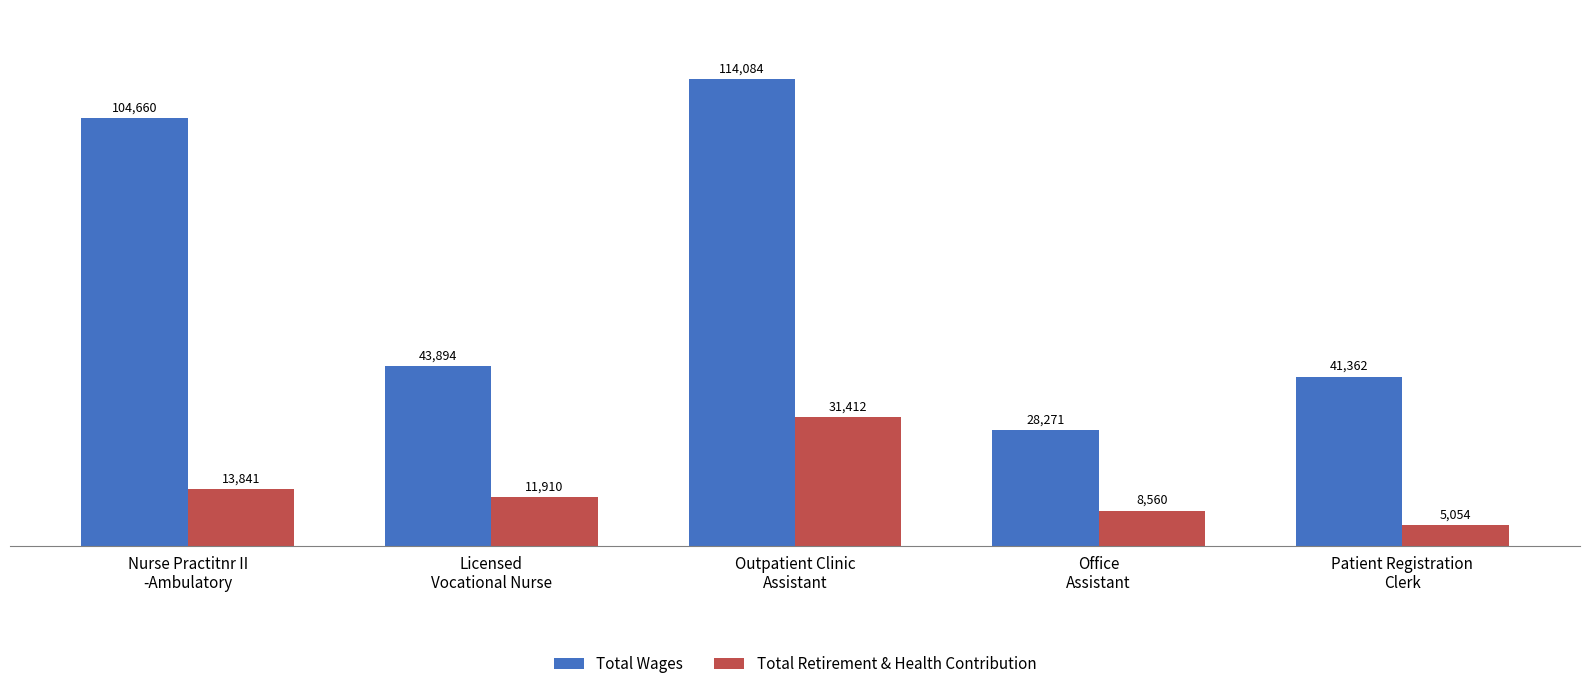

At how many categories does at least one series exceed 100739?

2